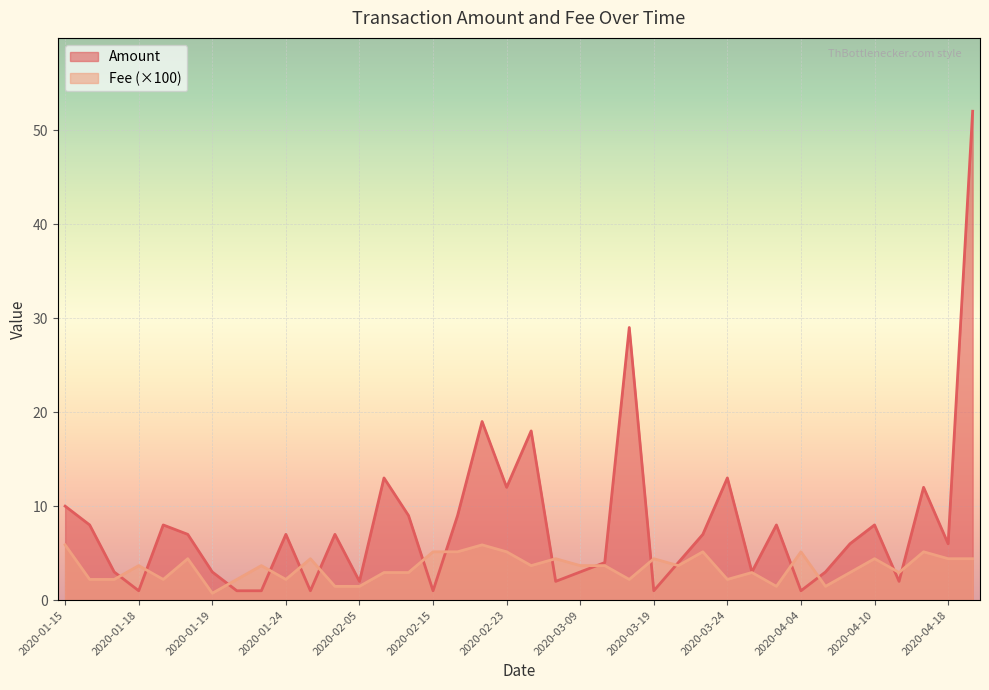

What is the sum of all Fee values?

132.3